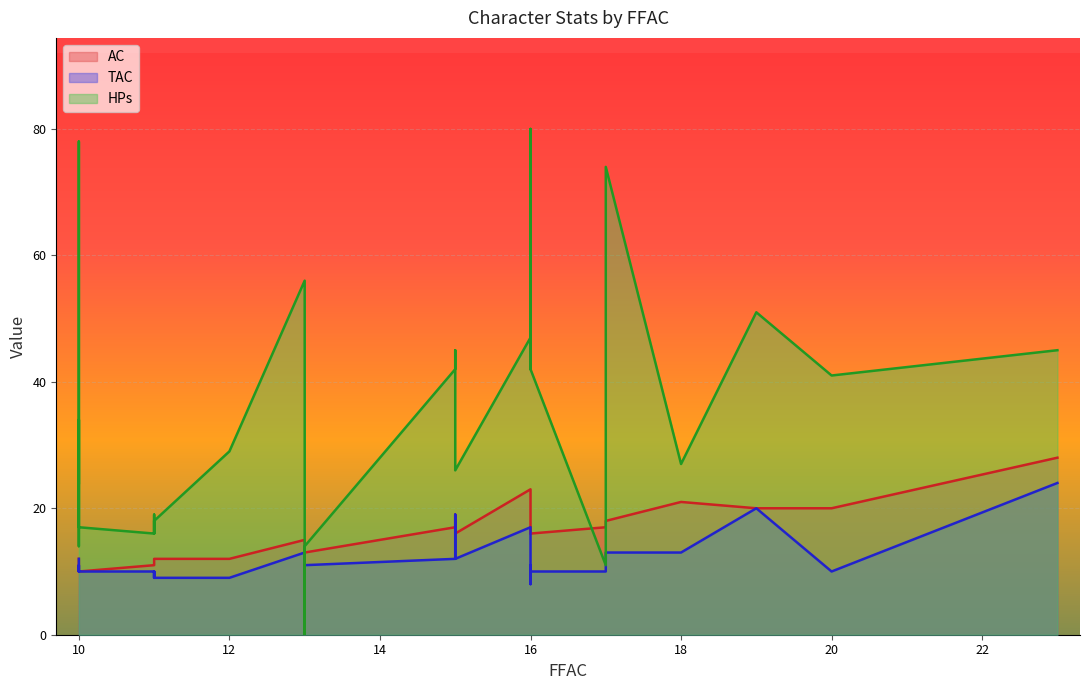

What is the label of the 37th point from the right?

Allisa